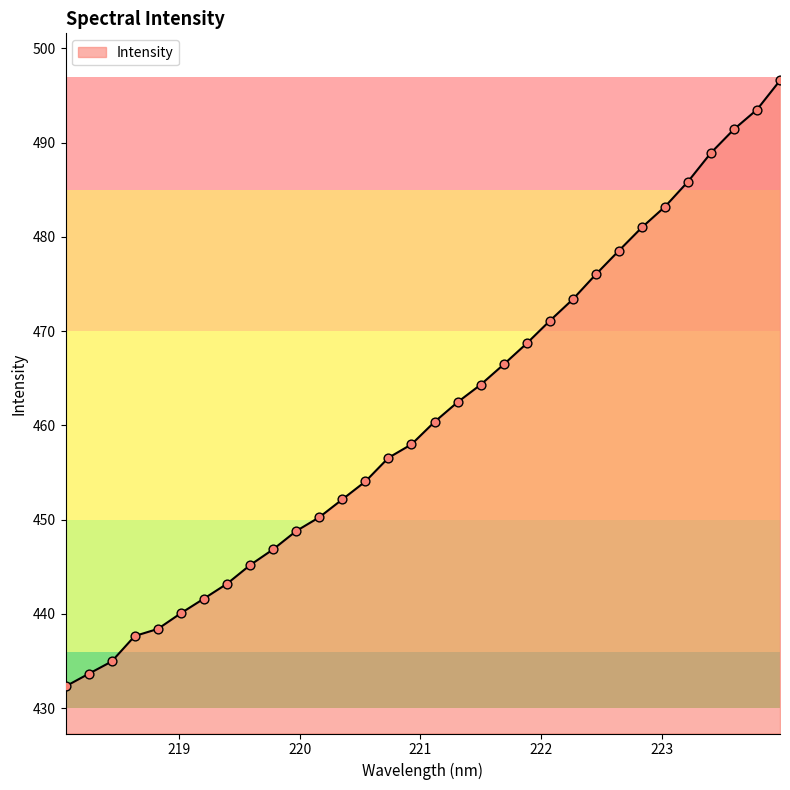

What is the minimum value shown in the chart?

432.3